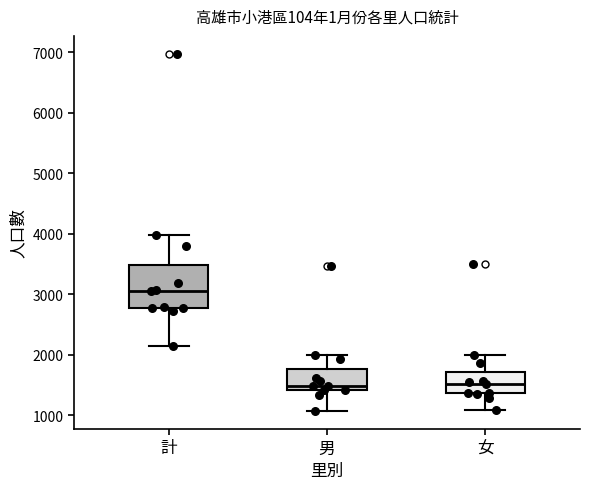

Reading left to right, transcribe this box plot: for each box, give where its median line is, the range the box spans, and where its two whiskers end, as read against the y-axis. The values are not printed on the chart, so give them approximately, as read against the axis.

計: median 3000, box 2800 to 3500, whiskers 2200 to 4000
男: median 1500, box 1400 to 1800, whiskers 1100 to 2000
女: median 1500, box 1400 to 1700, whiskers 1100 to 2000